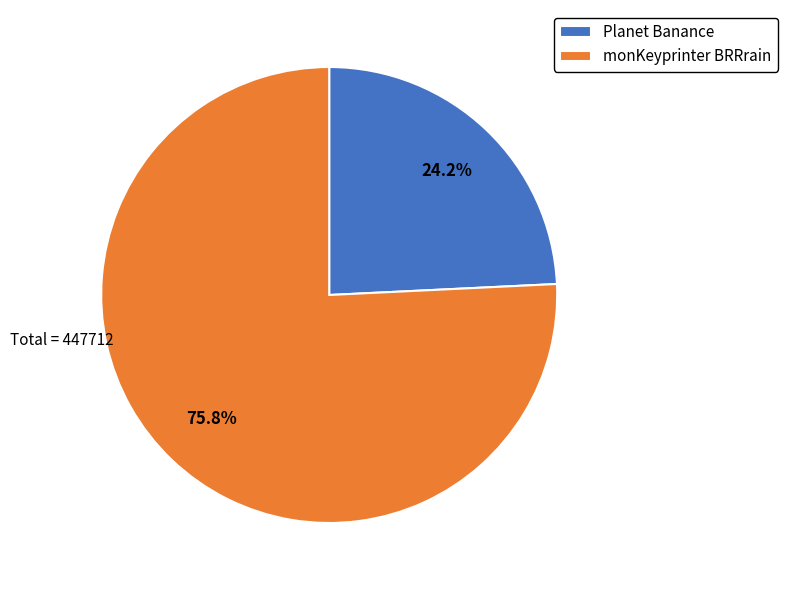

Is the sum of Planet Banance and monKeyprinter BRRrain greater than half?

Yes